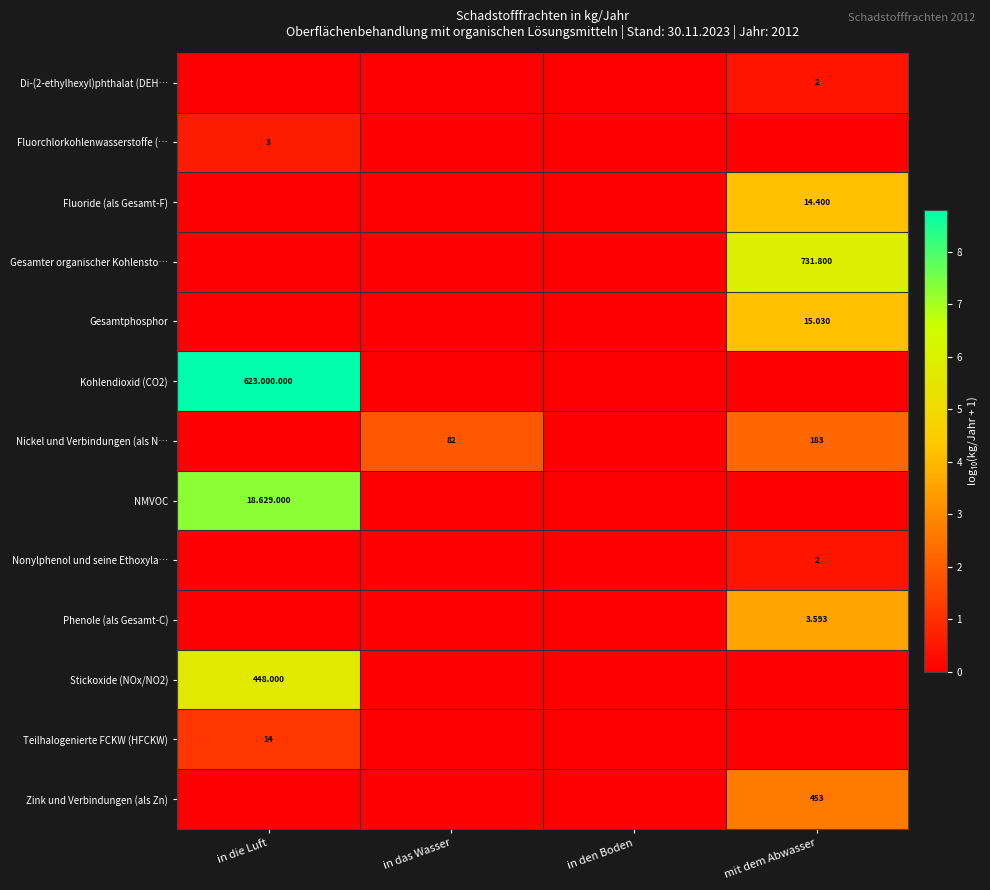

Which series has the largest range (max minus min)?

Kohlendioxid (CO2)